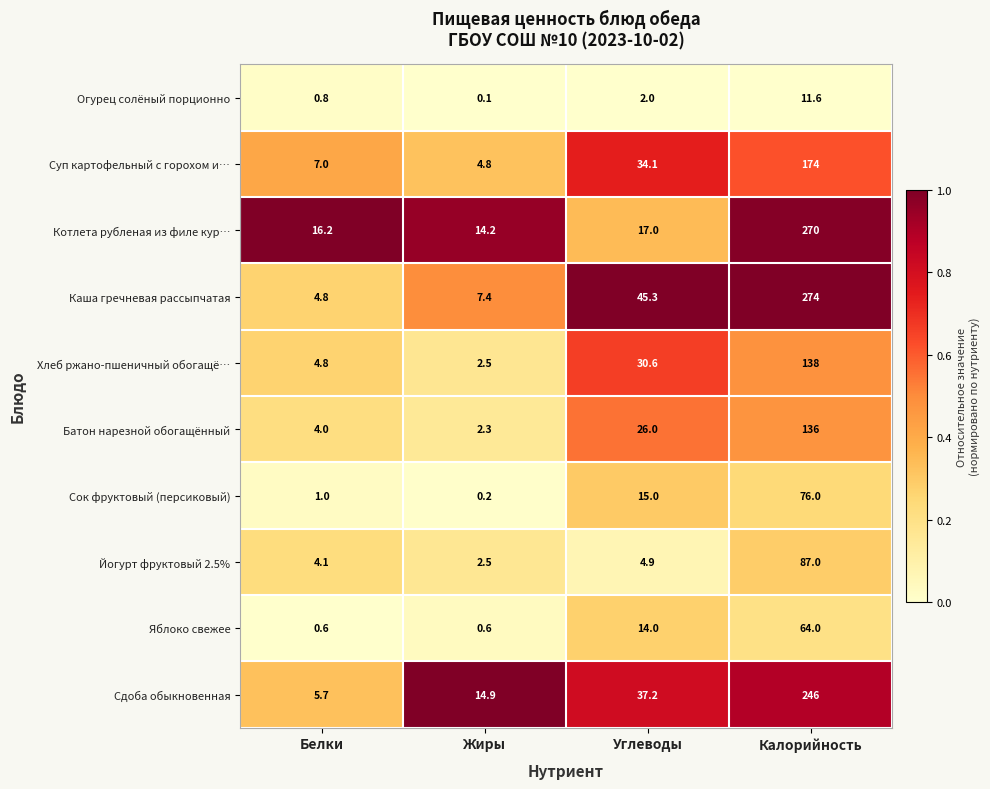

What is the sum of all Хлеб ржано-пшеничный обогащё… values?

175.9